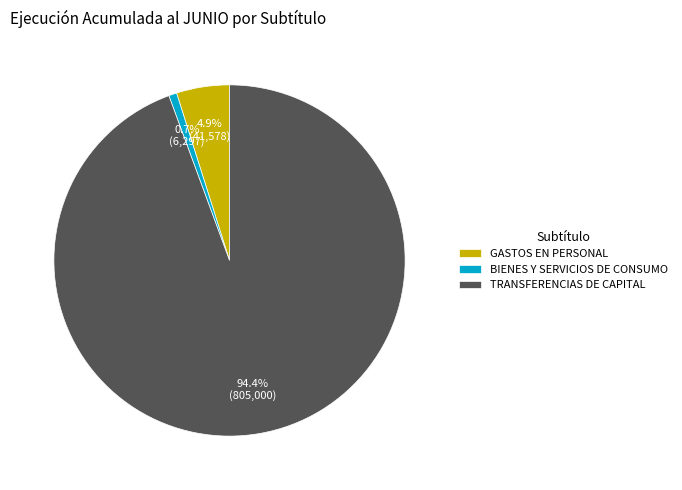

Rank the categories by value from lowest to highest.

BIENES Y SERVICIOS DE CONSUMO, GASTOS EN PERSONAL, TRANSFERENCIAS DE CAPITAL